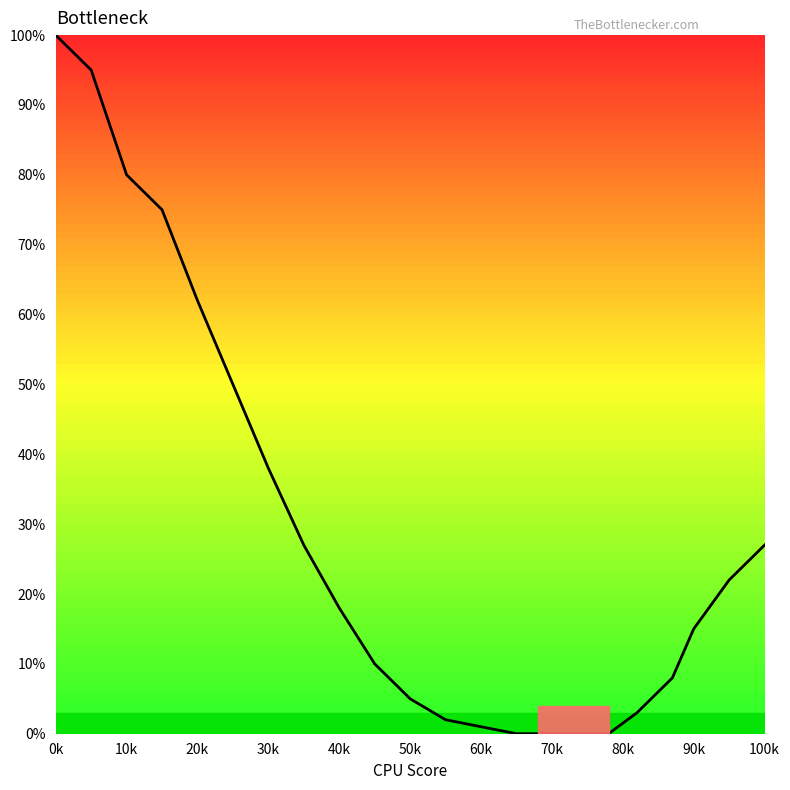

What is the difference between the maximum and minimum values?

100